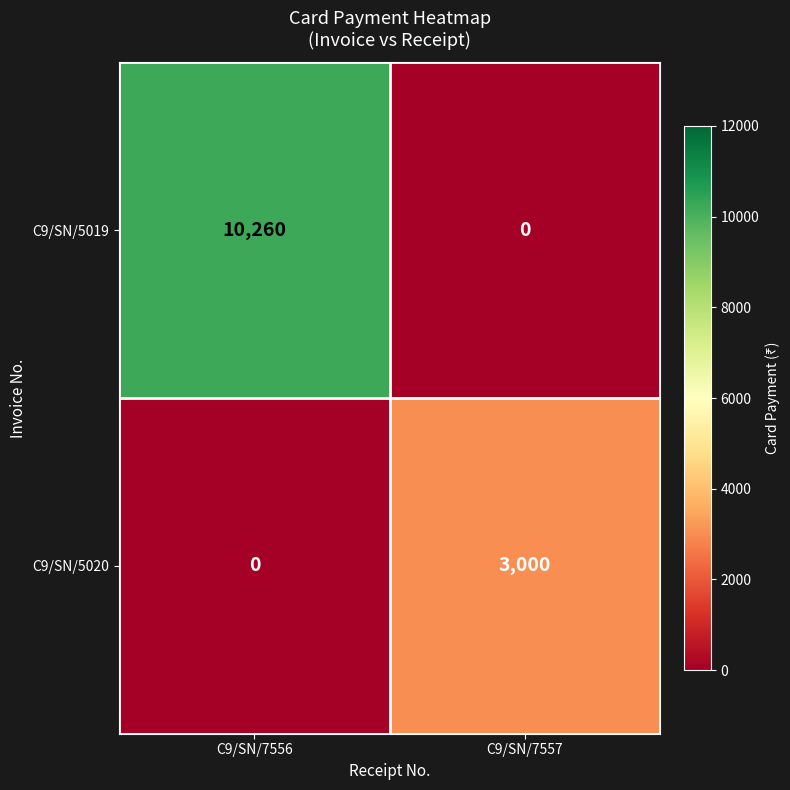

What is the greatest value displayed?

10260